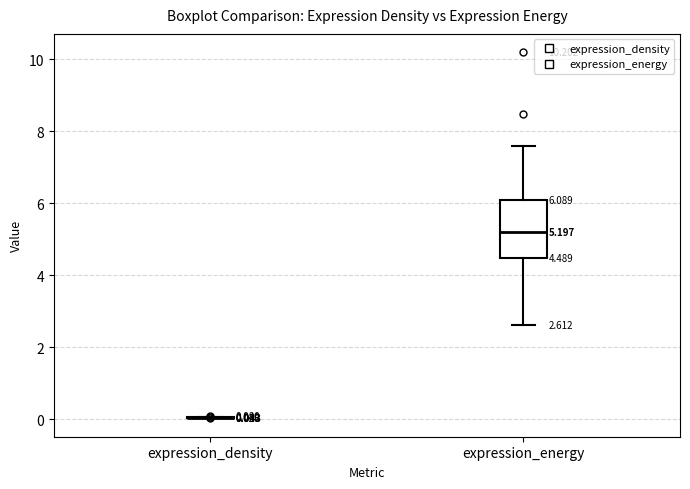

Which box is the tallest, from its lower edge to its upper edge?

expression_energy